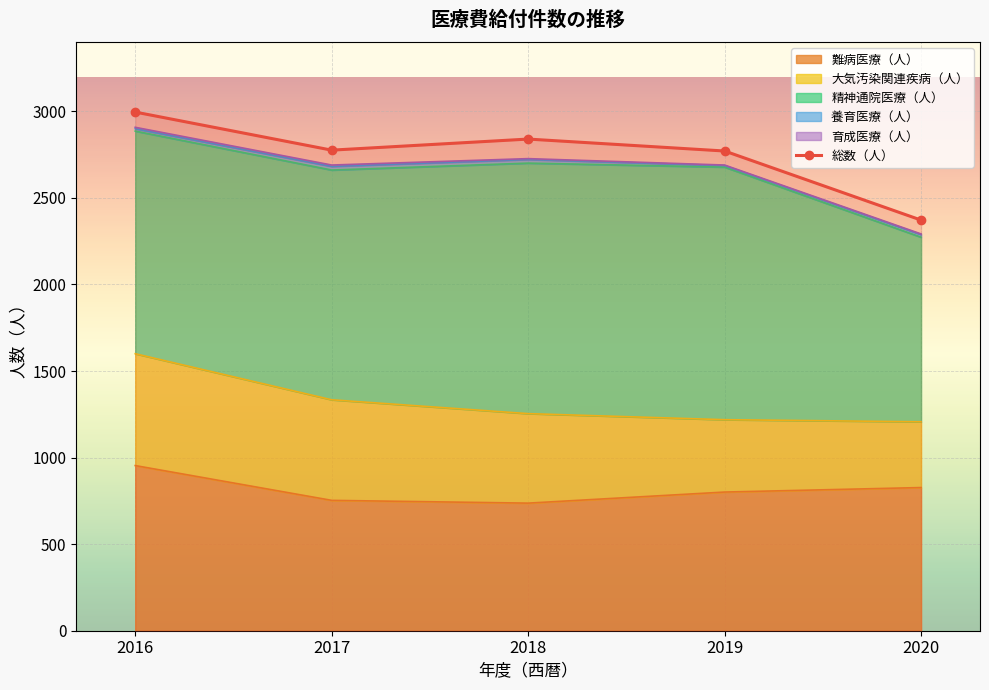

At which label is the value closest to 2684?

2019